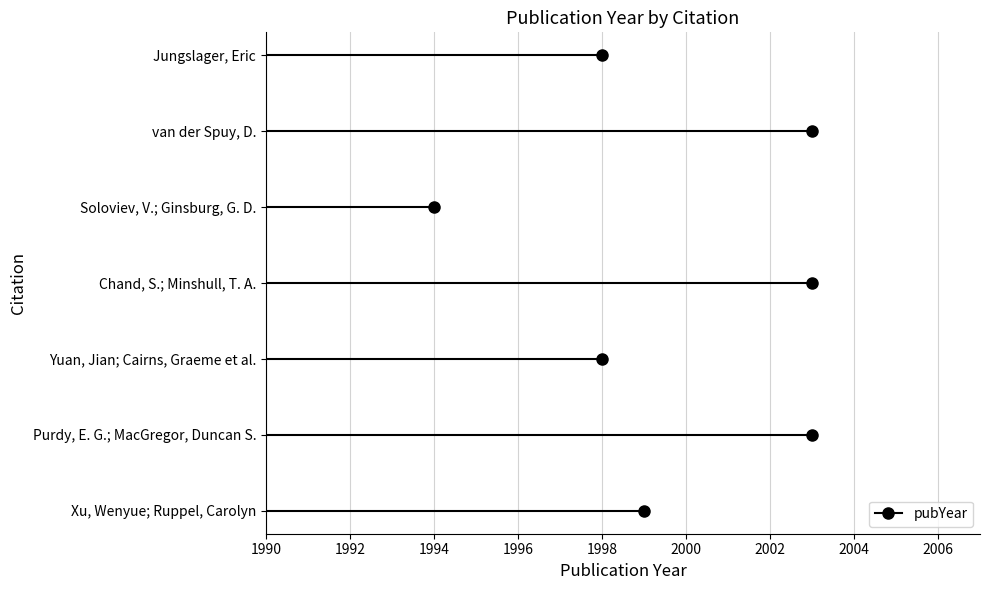

The chart shows a value of 566 at Xu, Wenyue; Ruppel, Carolyn. True or false?

False